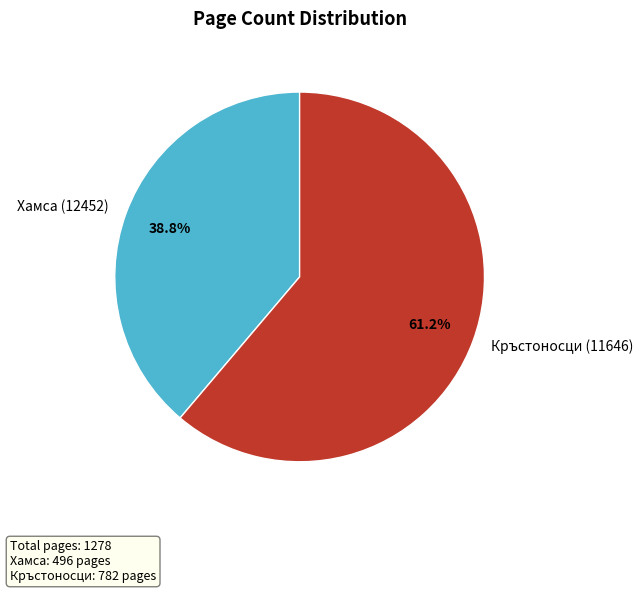

Count the number of slices in the pie.

2